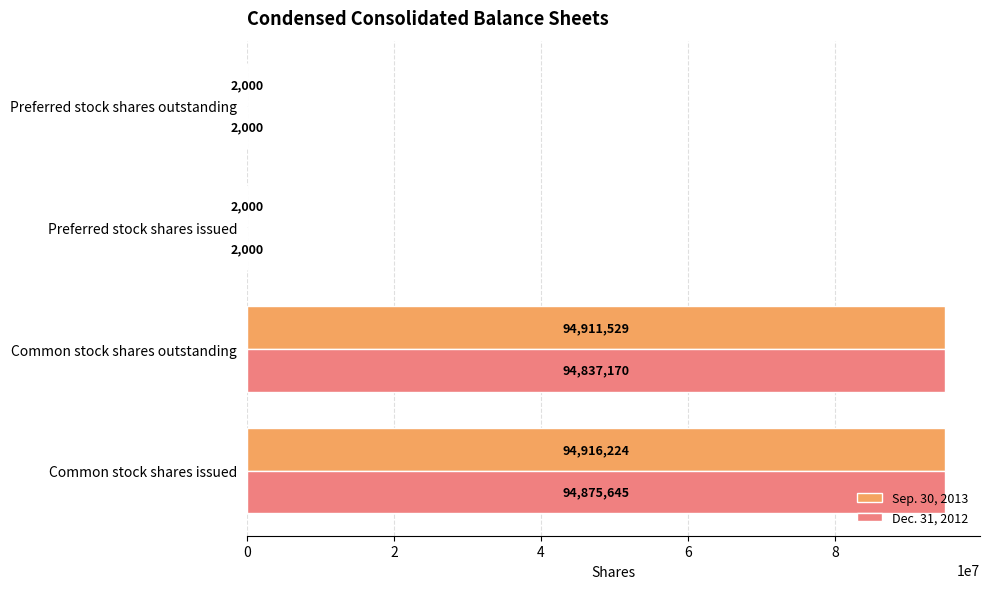

Where is Sep. 30, 2013 nearest to the value 47459112?

Common stock shares outstanding